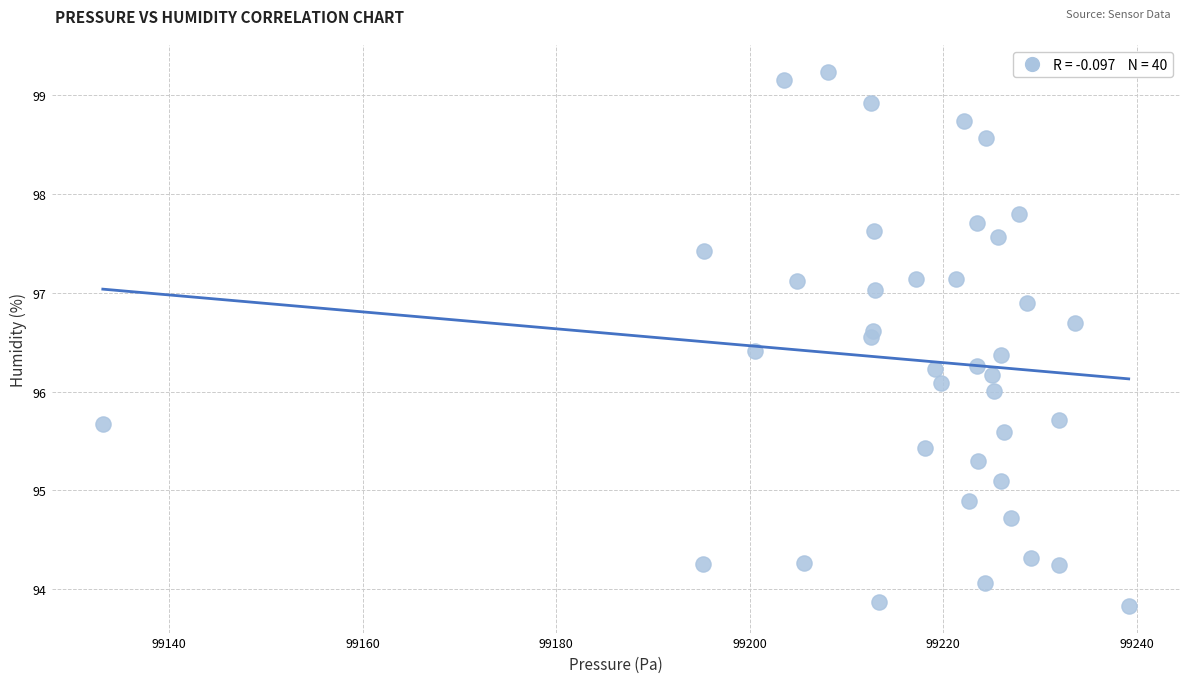

What is the range of X values (max minus min)?

106.1